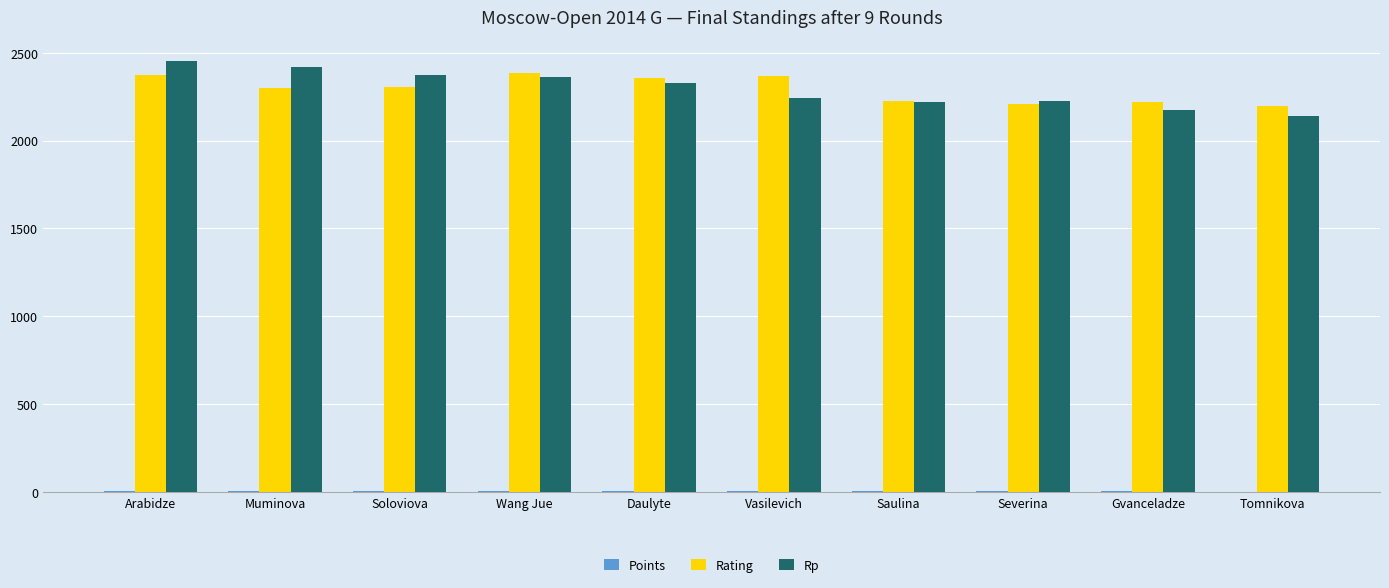

True or false: Rp has a value of 1166.9 at Wang Jue.

False